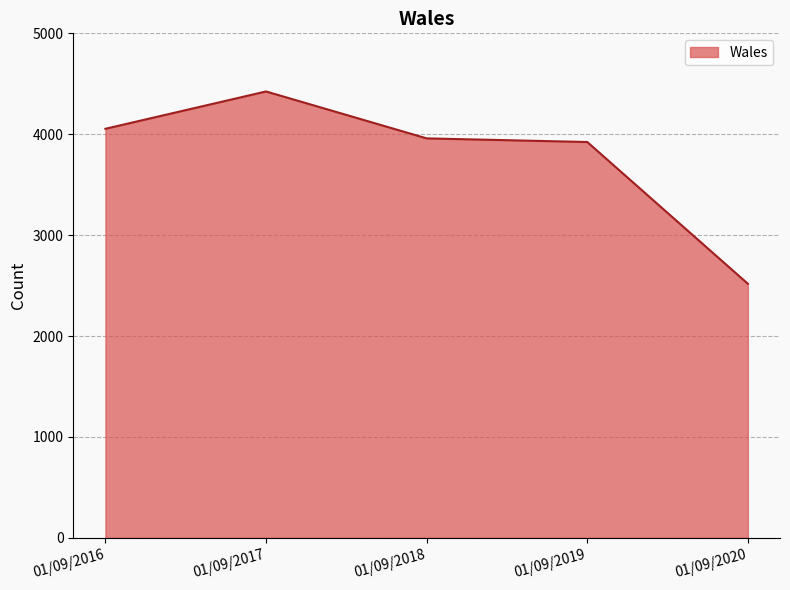

Does the chart display data point markers on the line(s)?

No